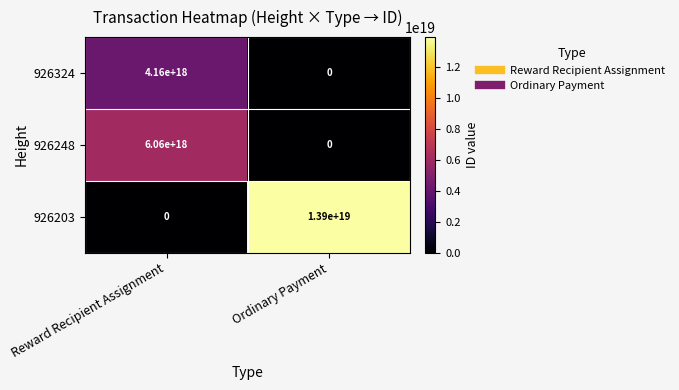

At which category is the sum across all series the highest?

Ordinary Payment